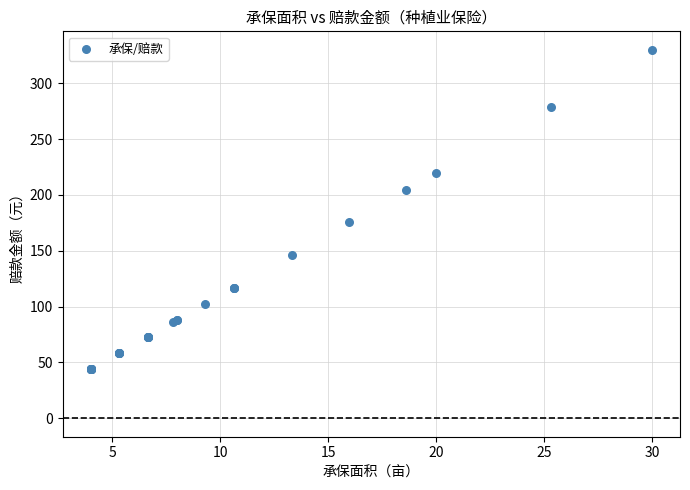

What Y value in the scatter plot is closest to 186?

175.6